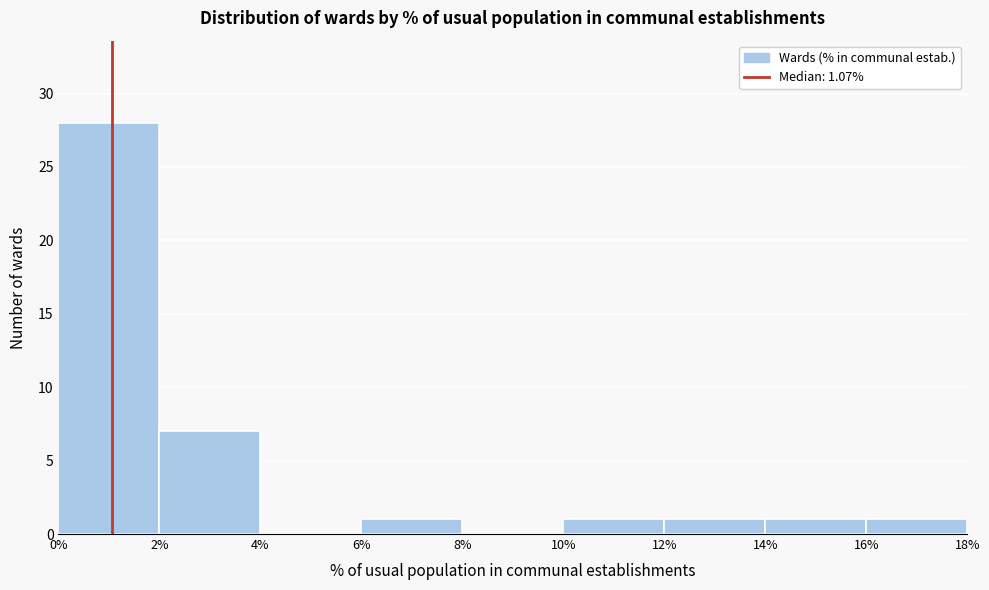

Reading left to right, list every bar in this chart as the range it spans on the x-axis followed by its height. The values are not printed on the chart, so give them approximately, as read against the axis.

0% to 2%: 28
2% to 4%: 7
4% to 6%: 0
6% to 8%: 1
8% to 10%: 0
10% to 12%: 1
12% to 14%: 1
14% to 16%: 1
16% to 18%: 1